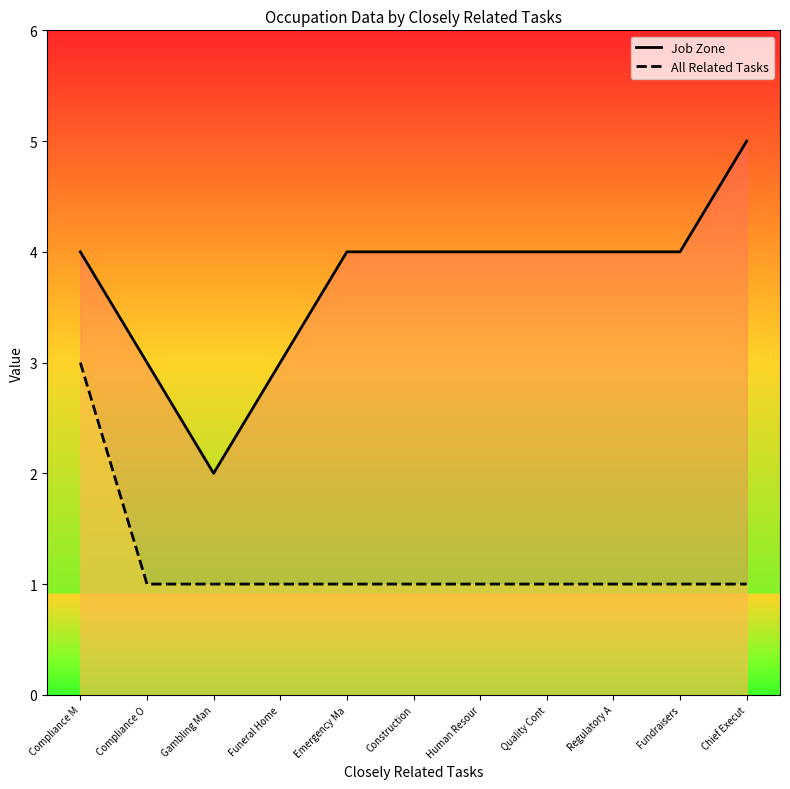

Which series has the largest total across all categories?

Job Zone